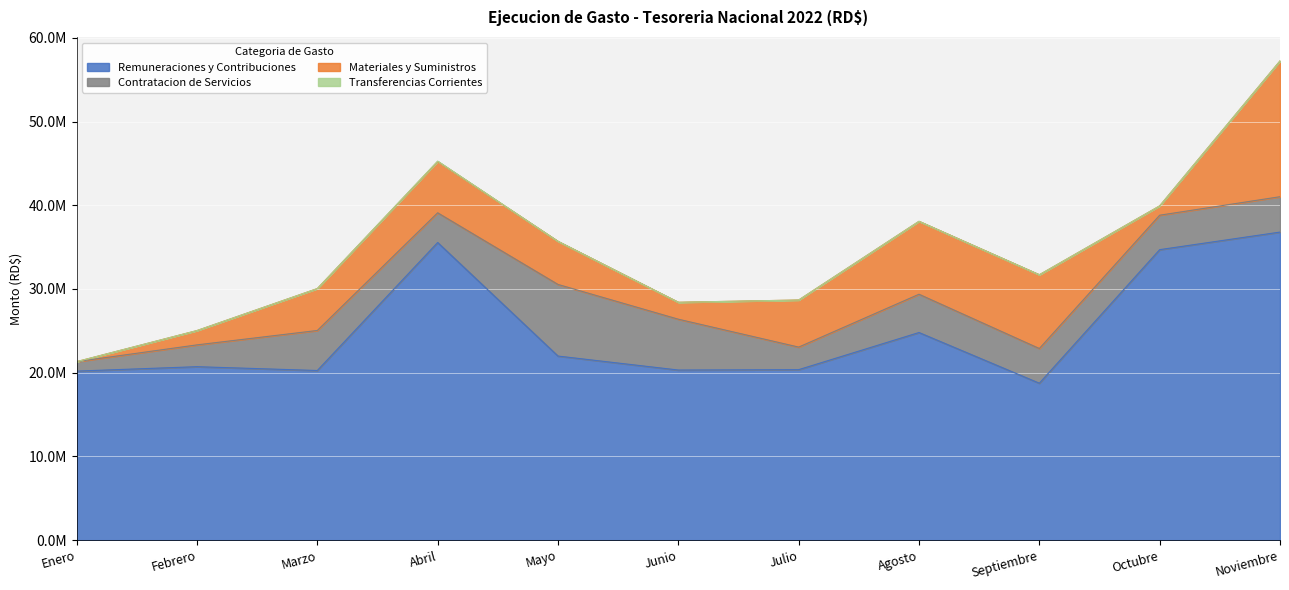

Reading right to left, transcribe all the data shown in this chart.

Remuneraciones y Contribuciones: 36794710.1	34697397.5	18742065.9	24798243.9	20360249.4	20317163.6	21986054.8	35550730.7	20261714.0	20716807.1	20188655.2
Contratacion de Servicios: 4226887.6	4115791.5	4146171.2	4574082.8	2697878.0	6072508.3	8556476.4	3549954.0	4781363.5	2606868.8	1132662.2
Materiales y Suministros: 16221646.4	1113771.8	8811747.4	8711972.4	5622700.8	2021717.1	5149480.9	6138766.6	5005799.8	1710093.0	0.0
Transferencias Corrientes: 0.0	0.0	0.0	0.0	0.0	0.0	0.0	35000.0	0.0	0.0	0.0